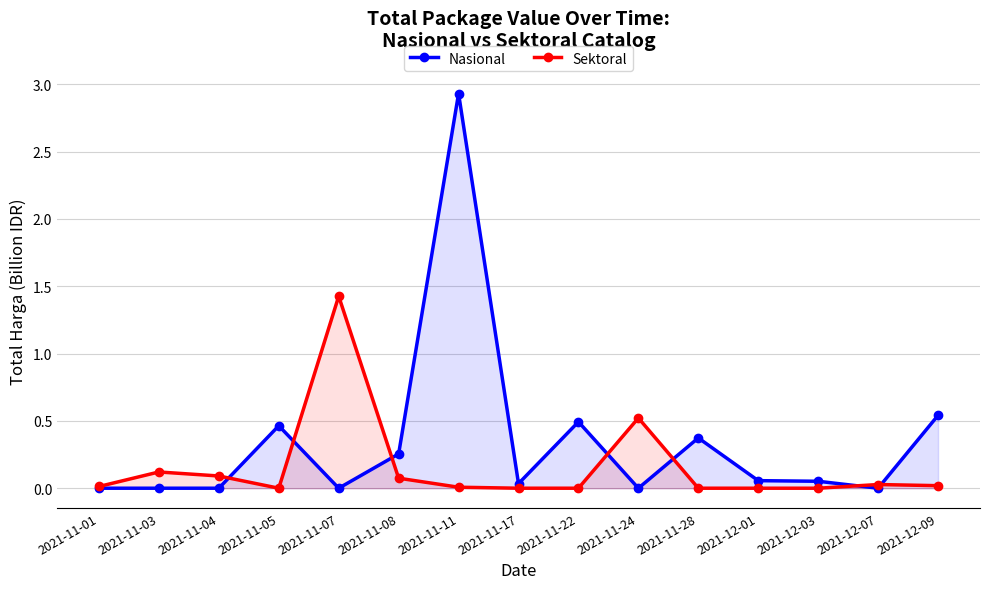

The Sektoral series shows 0.1 at 2021-11-08. True or false?

False